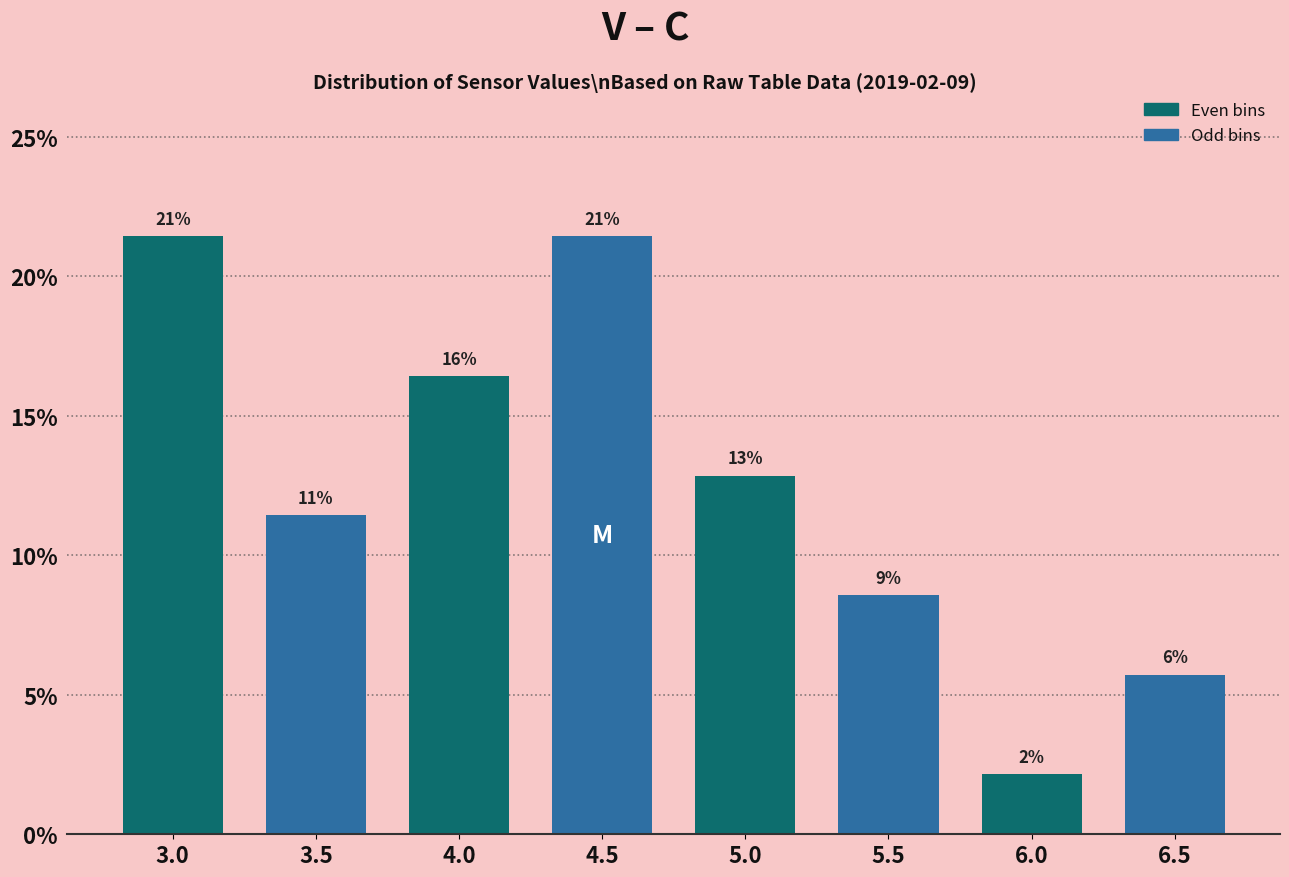

Are the bars horizontal?

No